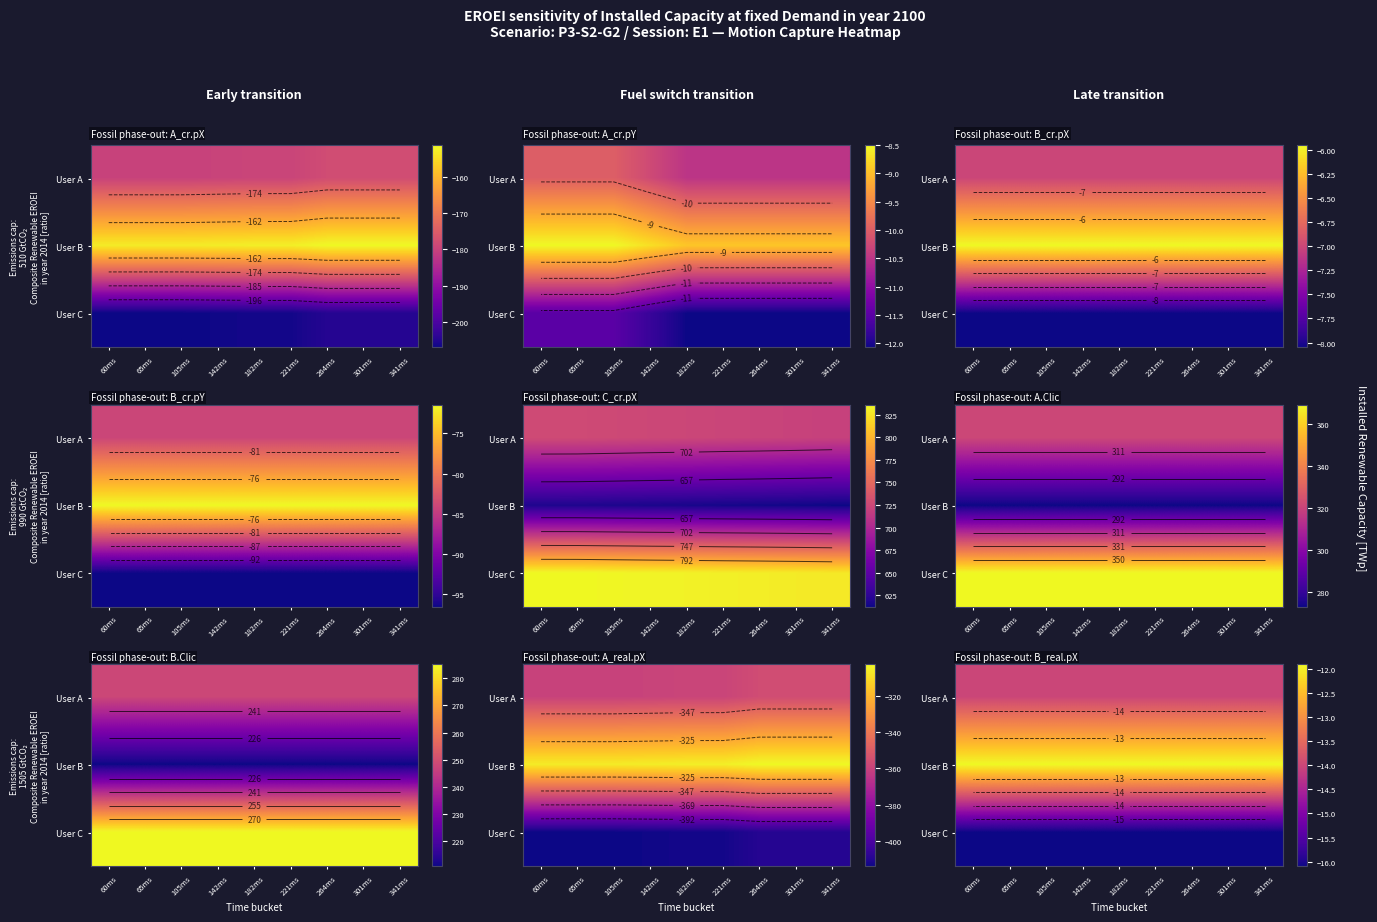

List the labels in order of User A value, largest first.

60ms, 65ms, 105ms, 142ms, 182ms, 221ms, 264ms, 301ms, 341ms